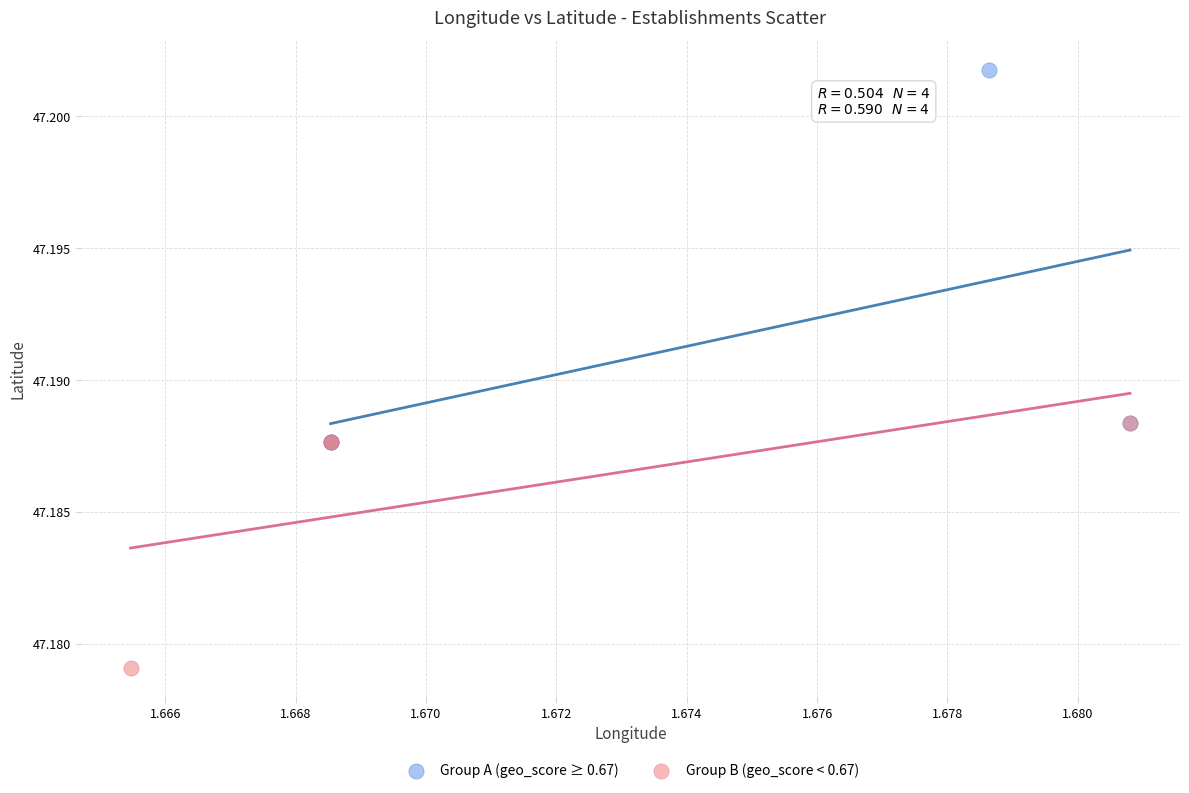

Which series reaches the minimum Y coordinate?

Group B (geo_score < 0.67)